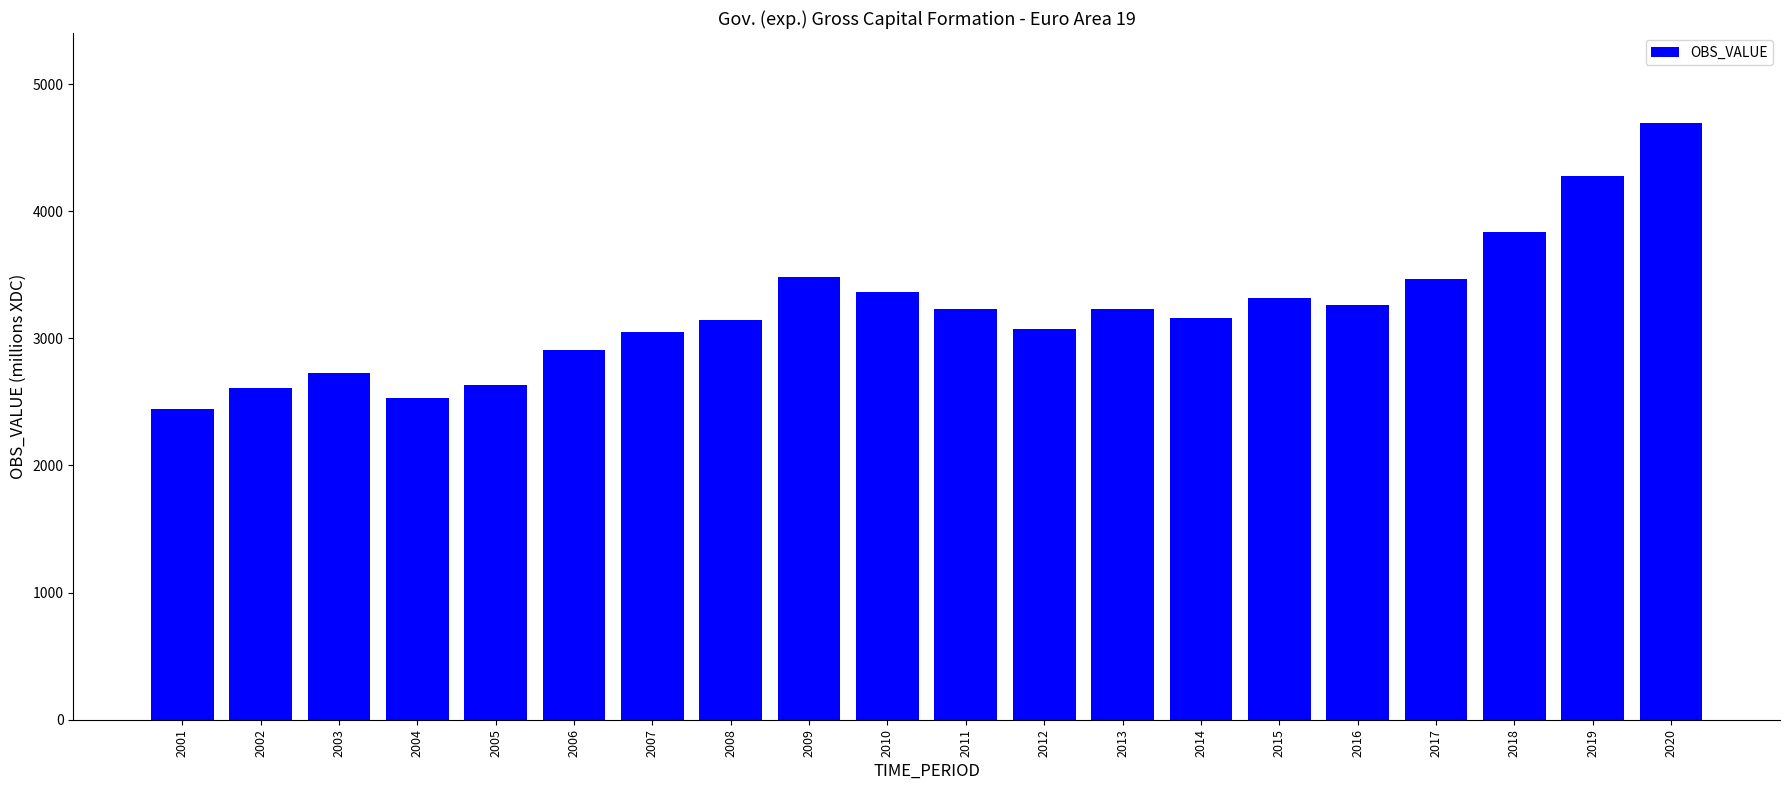

True or false: the data shows 6572.8 at 2018.

False